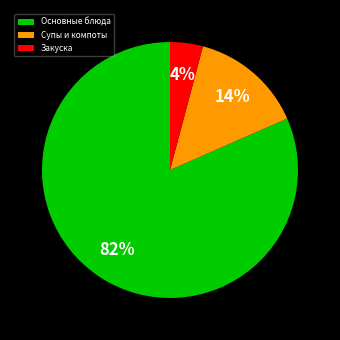

True or false: Основные блюда accounts for 73% of the total.

False